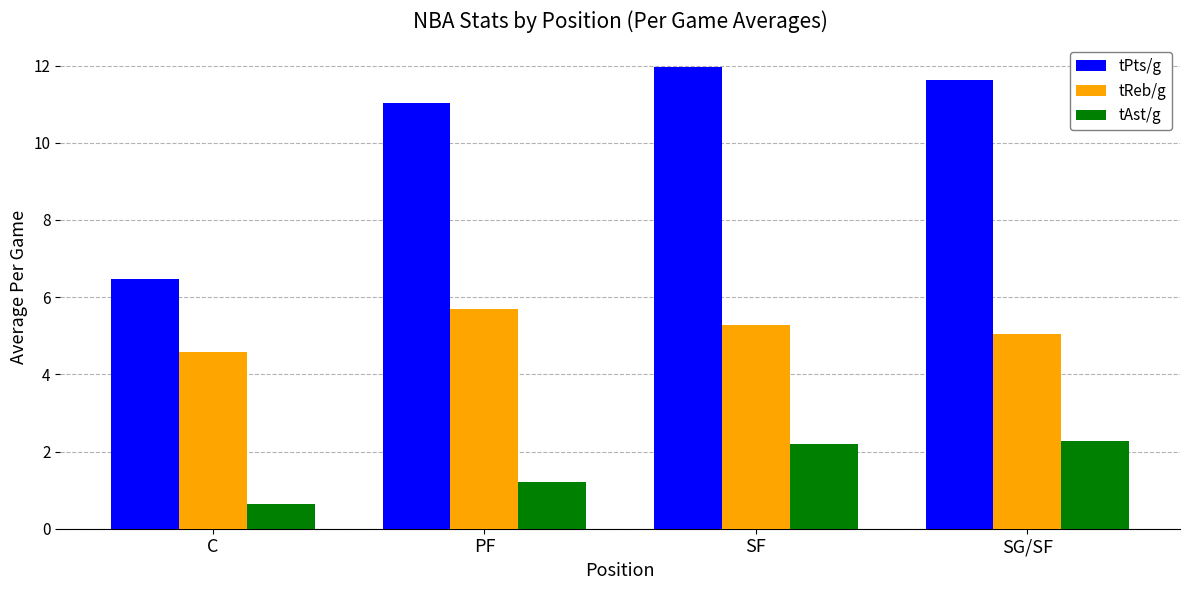

What is the difference between the maximum and minimum values in the tPts/g series?

5.5